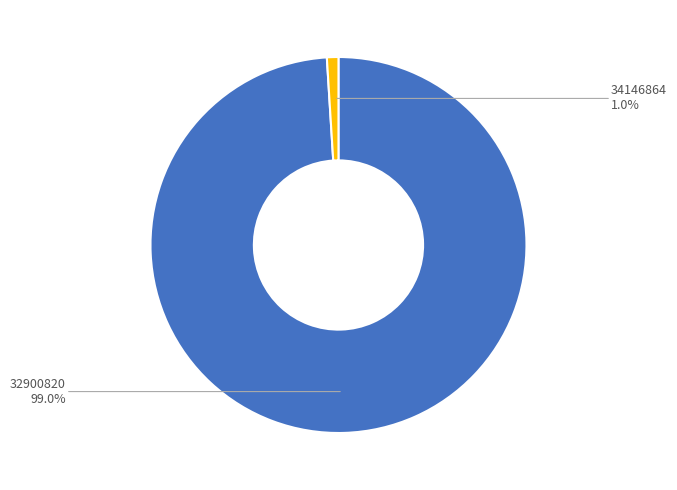

To the nearest percent, what is the difference between the largest and smallest slice percentages?

98%